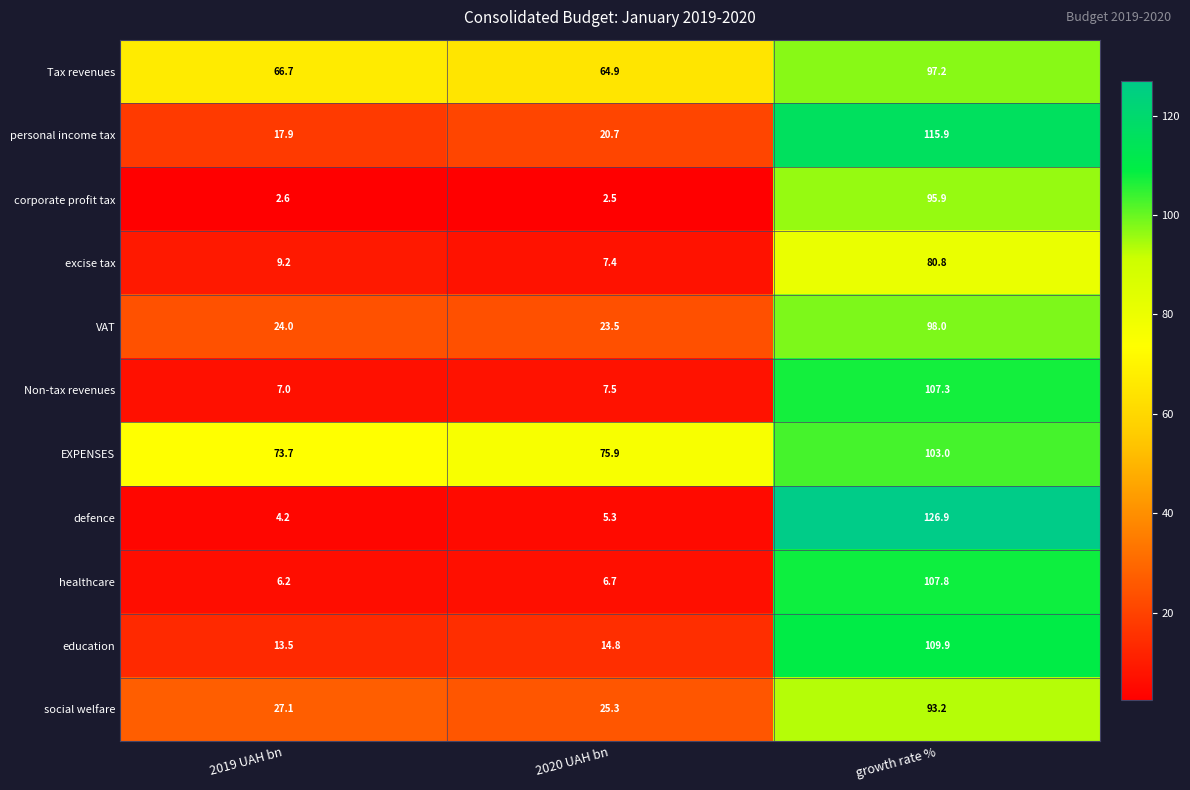

At growth rate %, list the series in order from largest to smallest.

defence, personal income tax, education, healthcare, Non-tax revenues, EXPENSES, VAT, Tax revenues, corporate profit tax, social welfare, excise tax